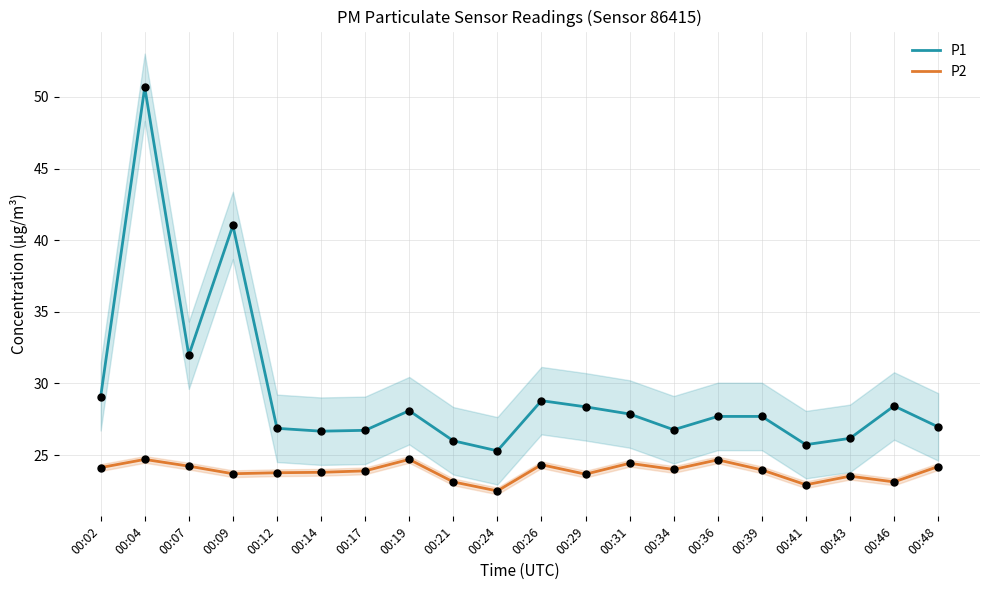

What are all the series names shown in the legend?

P1, P2